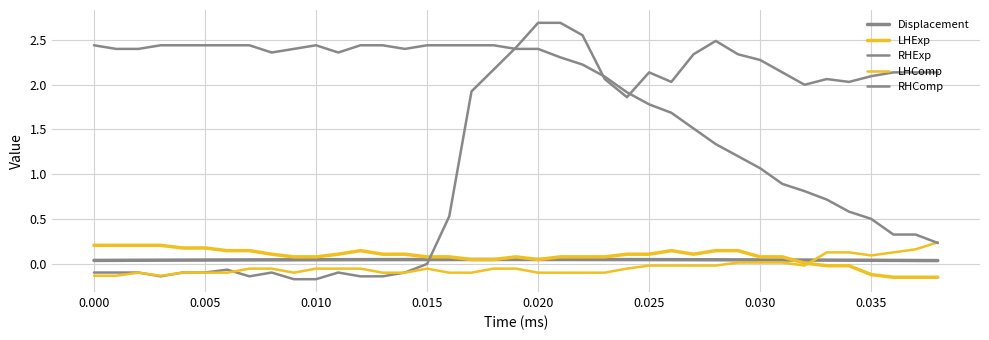

Does the chart display data point markers on the line(s)?

No